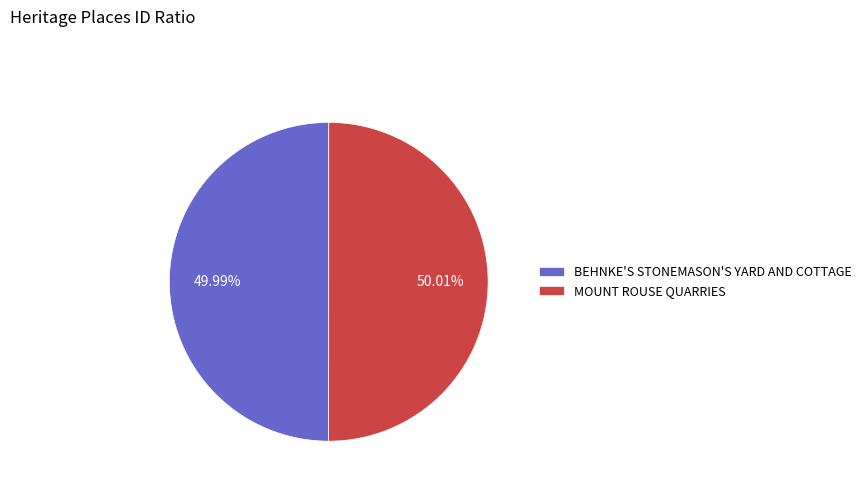

True or false: BEHNKE'S STONEMASON'S YARD AND COTTAGE accounts for 63% of the total.

False